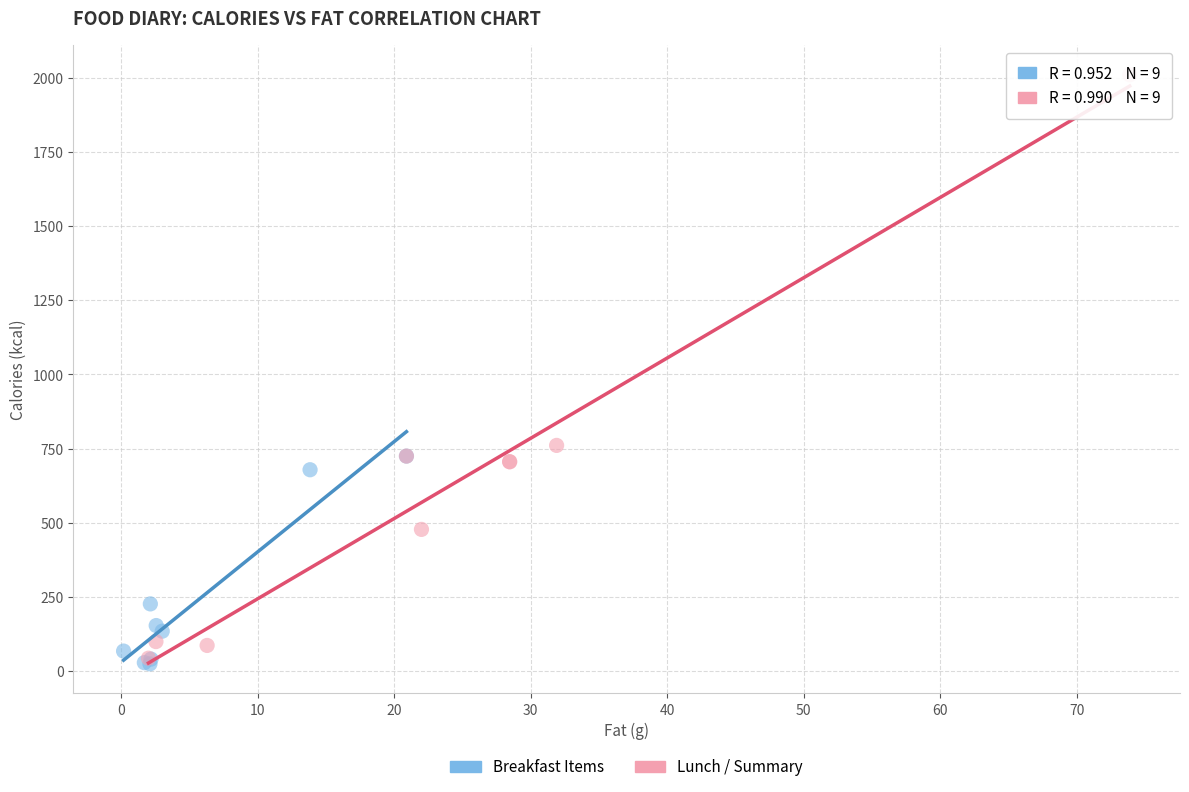

Which series has the widest spread of Y values?

Lunch / Summary